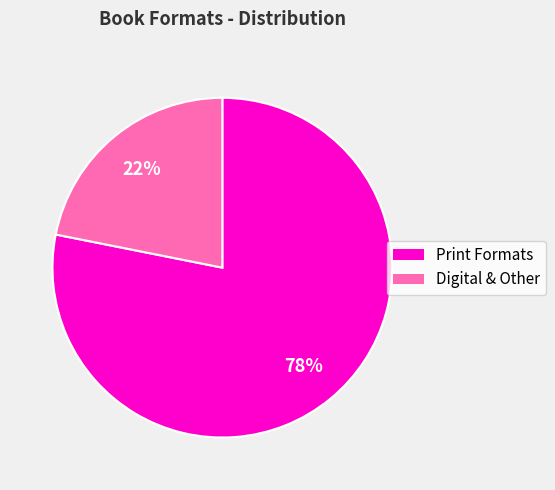

How many slices are in this pie chart?

2